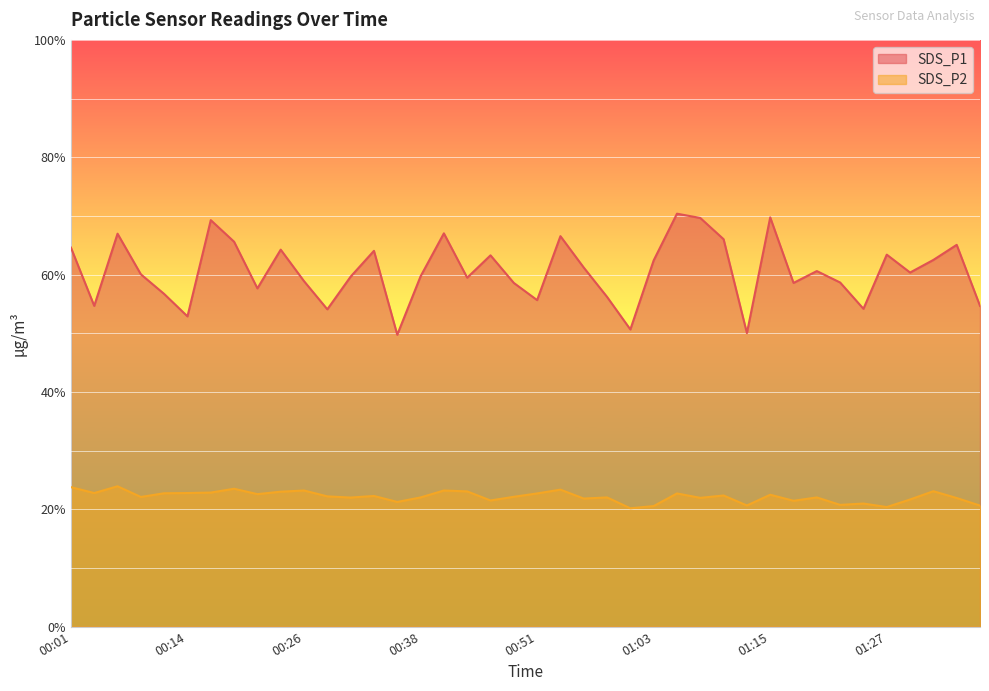

What is the label of the 9th point from the right?

01:18